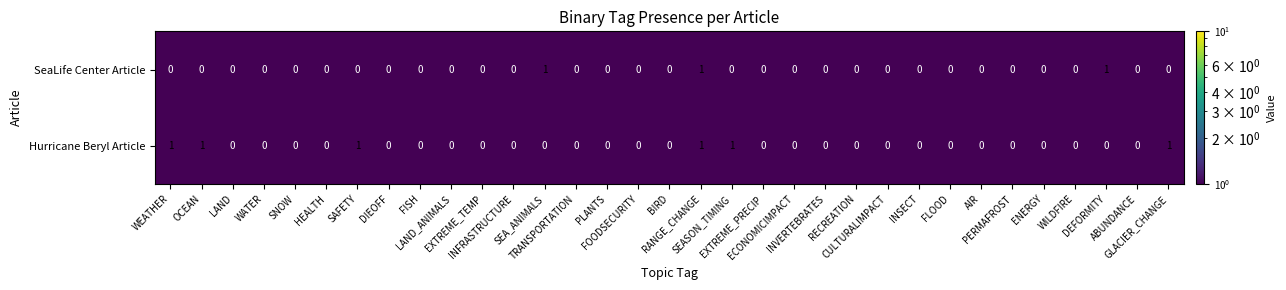

Which series has the largest total across all categories?

Hurricane Beryl Article